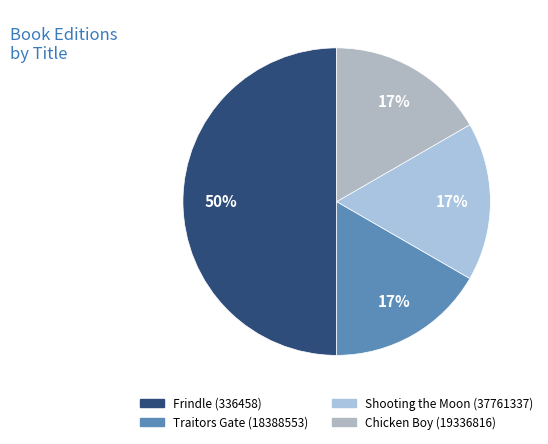

The Frindle (336458) slice represents 62% of the pie. True or false?

False